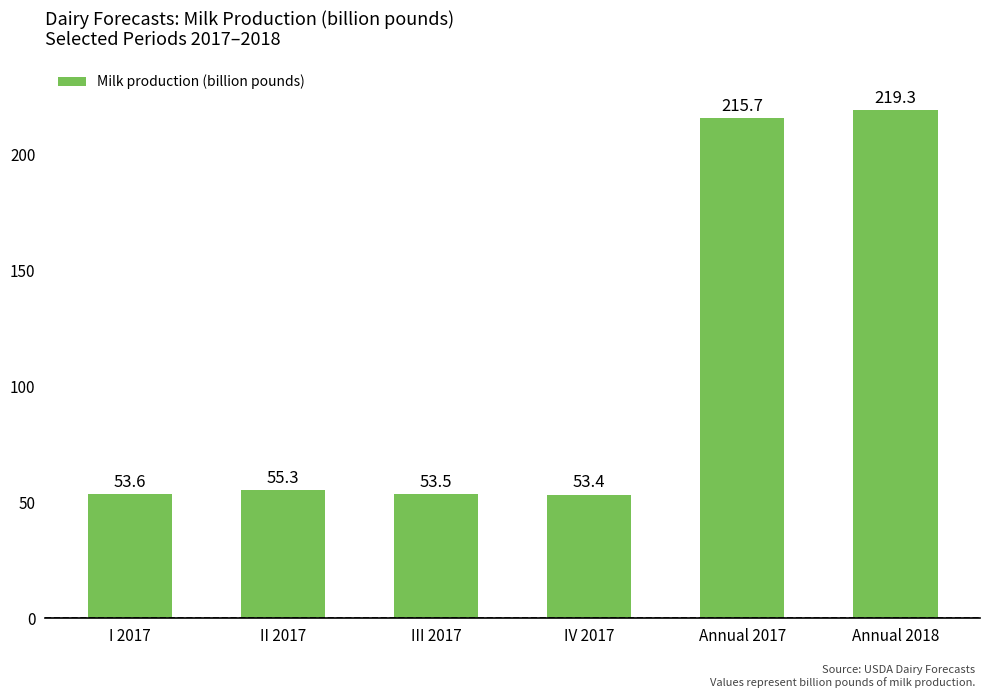

How many series are shown in this chart?

1